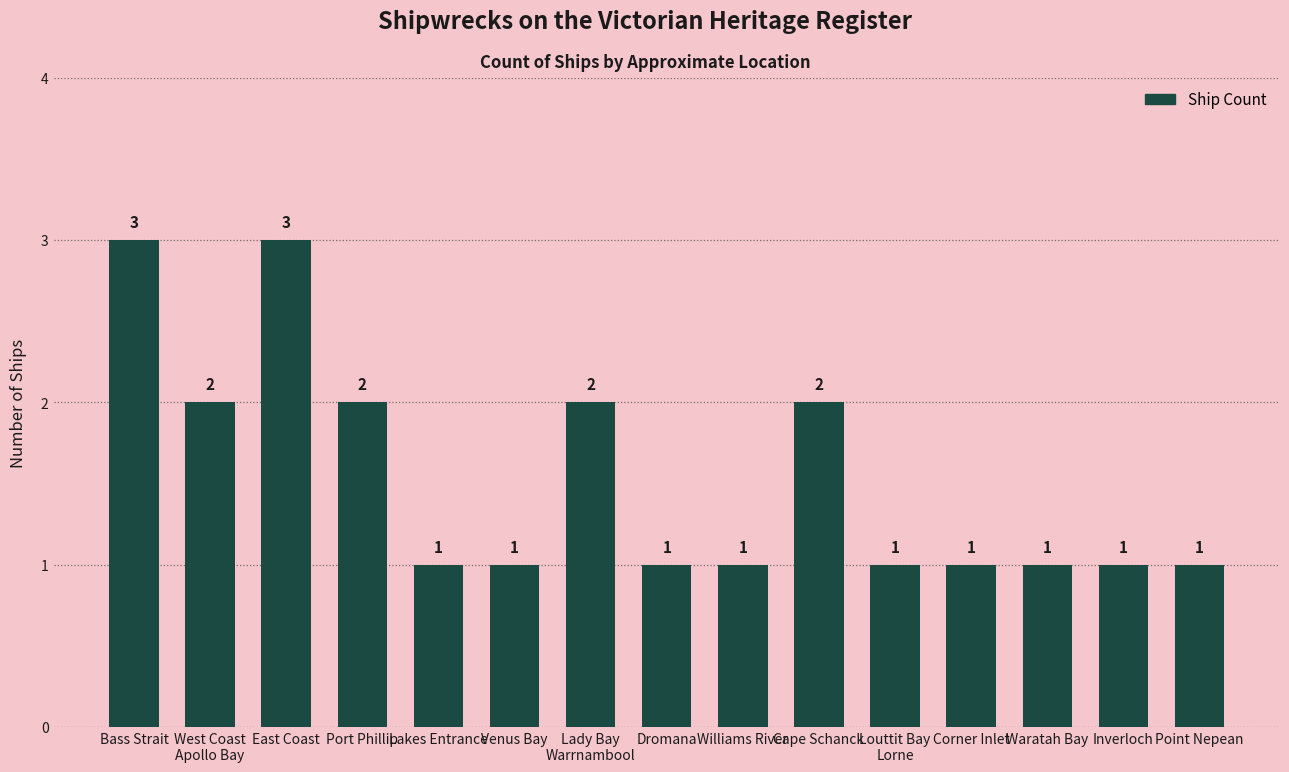

Reading left to right, extract all data points from this chart.

3	2	3	2	1	1	2	1	1	2	1	1	1	1	1